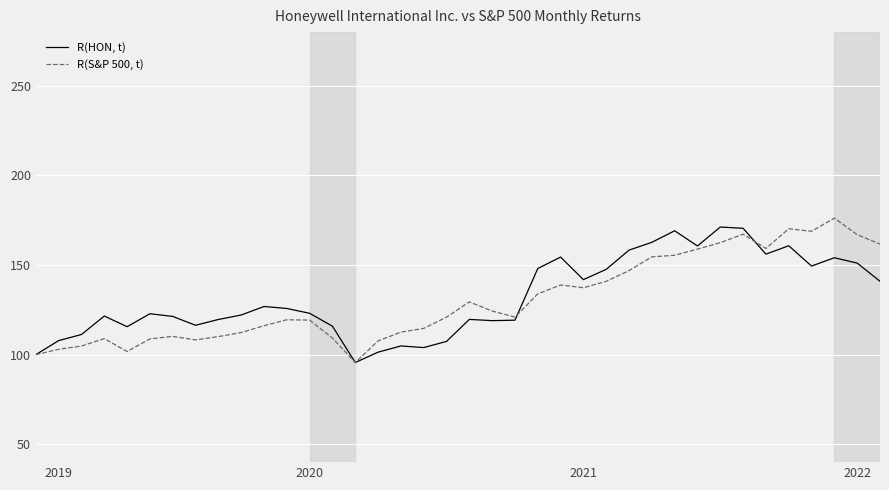

What is the greatest value displayed?

176.2